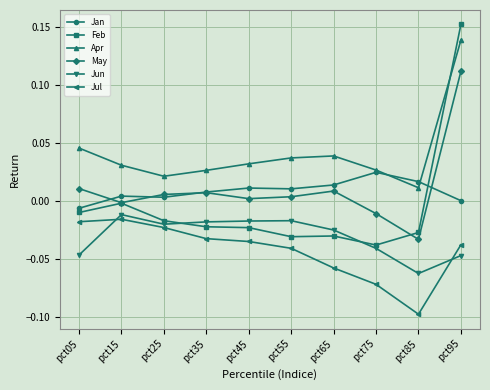

Which series has the largest range (max minus min)?

Feb